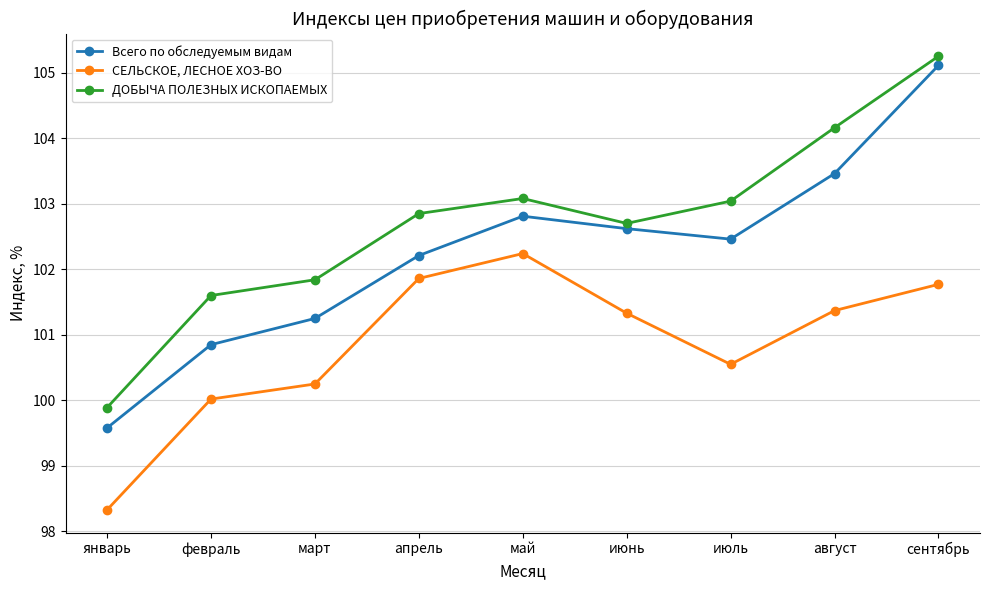

Which category has the highest value across all series?

сентябрь